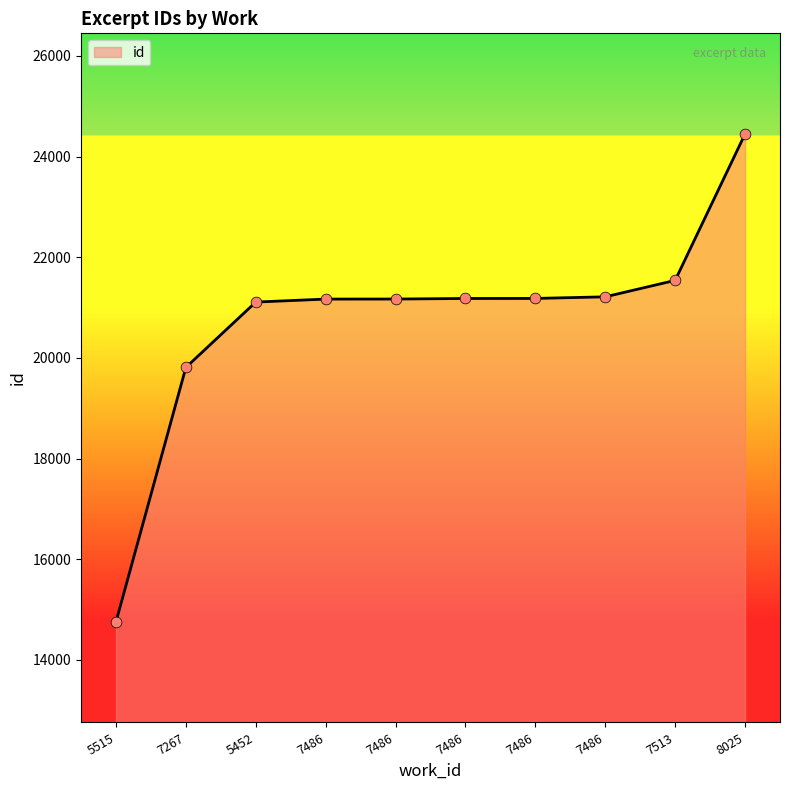

What is the change in value from 5515 to 7486?

+6413